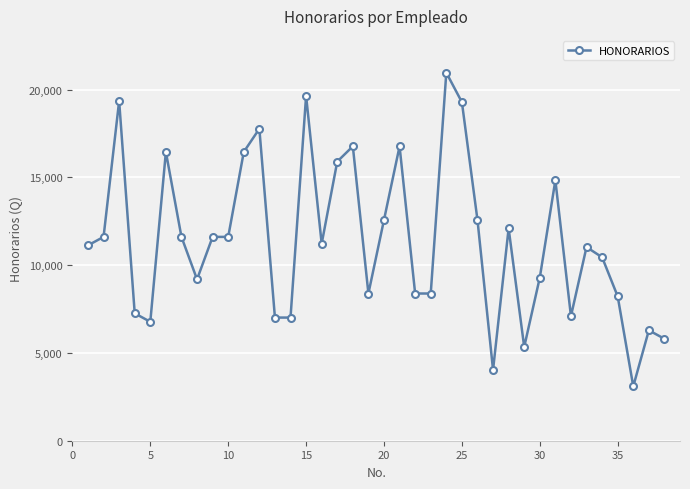

What is the smallest value displayed?

3096.8